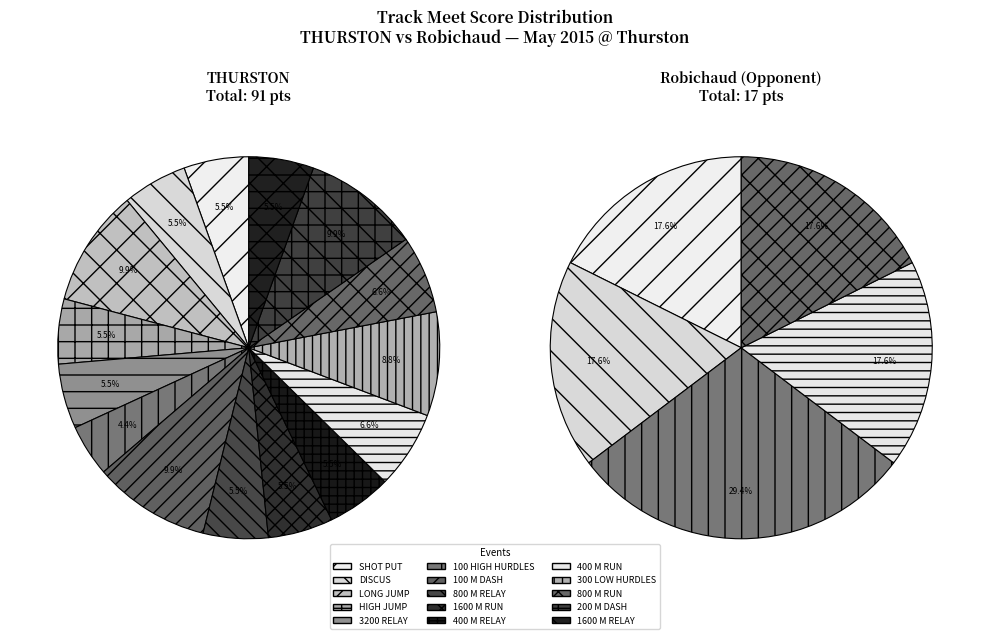

To the nearest percent, what is the difference between the 400 M RUN and 300 LOW HURDLES slice percentages?

18%